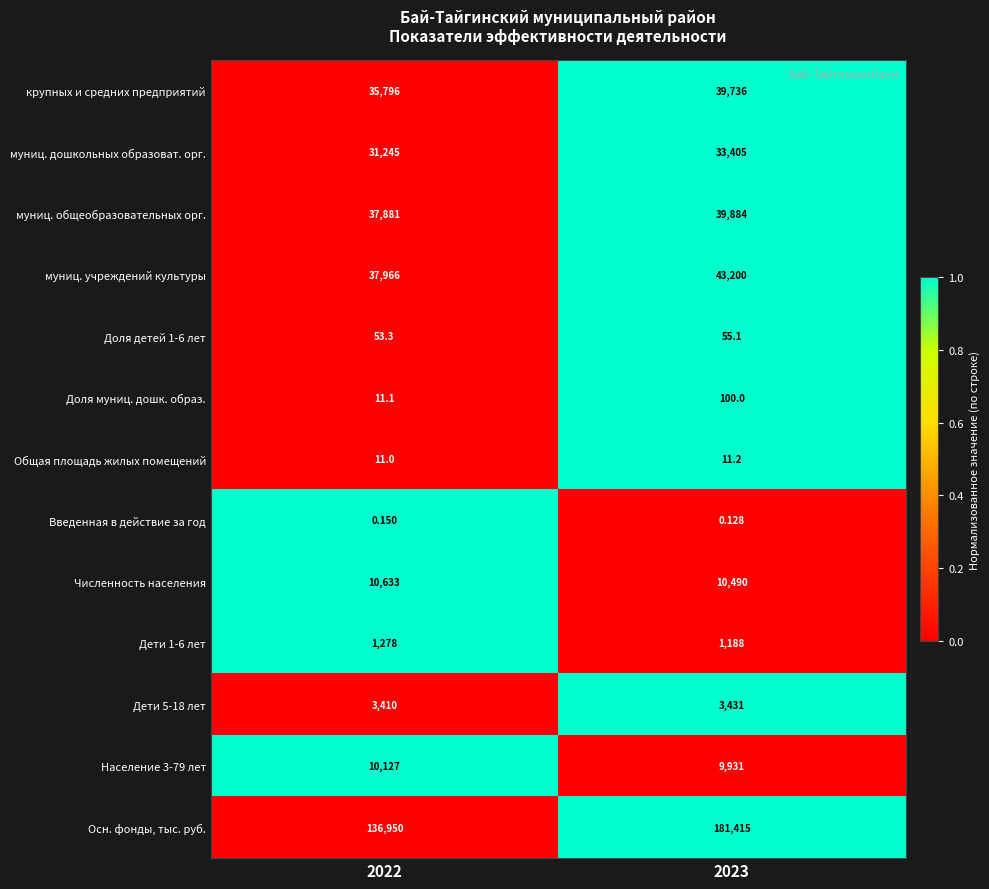

How many data points in Осн. фонды, тыс. руб. are less than 181415?

1